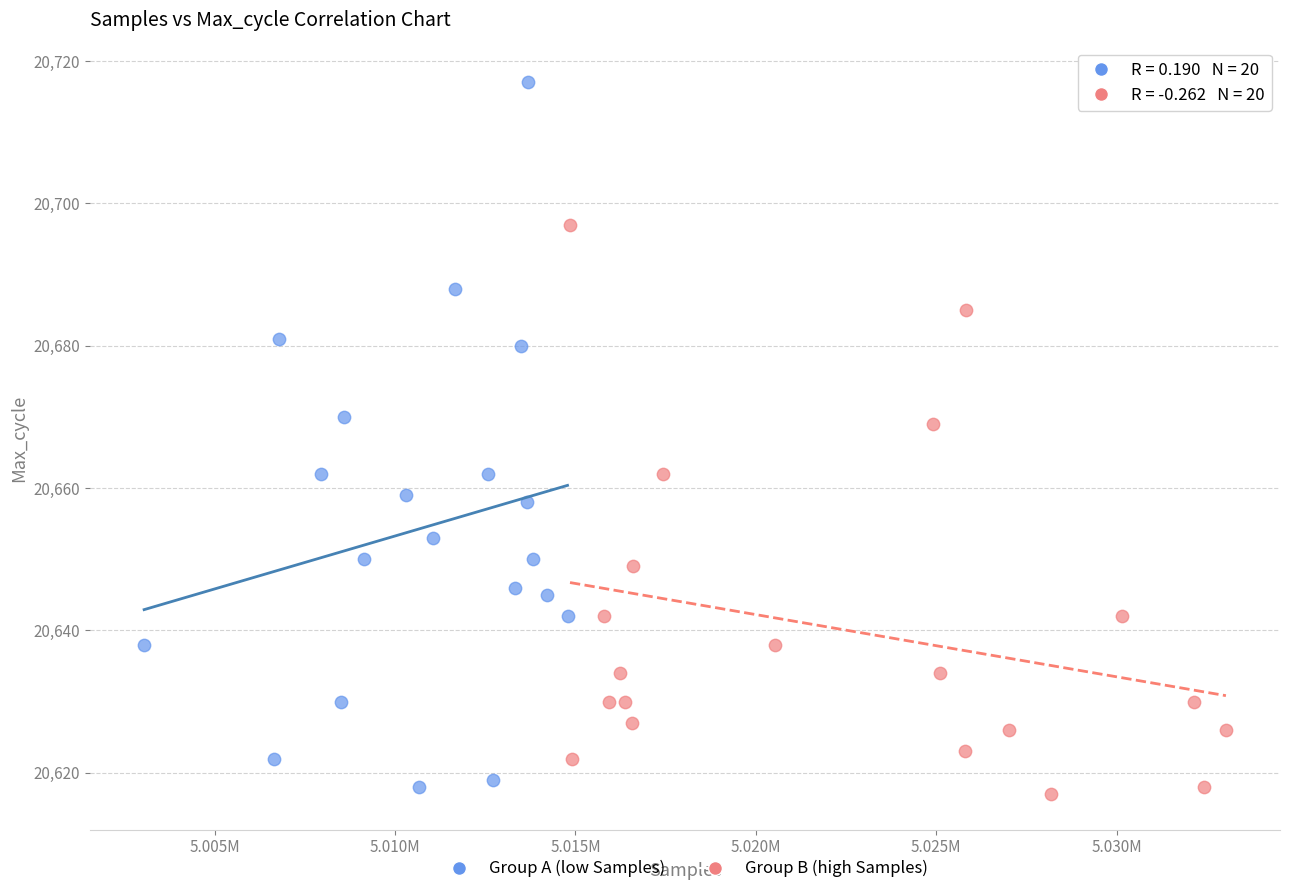

Which series has the largest Y range (max minus min)?

Group A (low Samples)